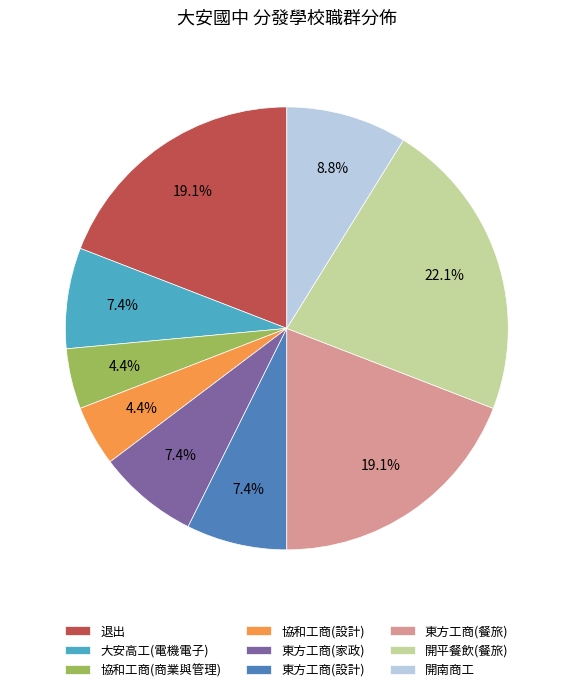

What is the ratio of the value at 東方工商(設計) to the value at 開平餐飲(餐旅)?

0.3